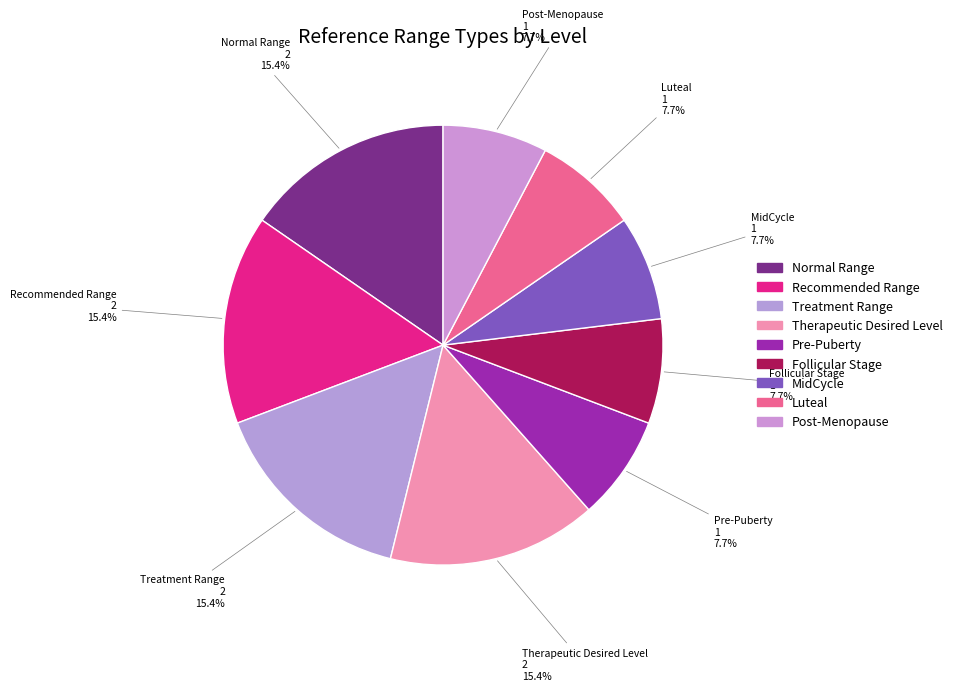

Which slice is the largest?

Normal Range